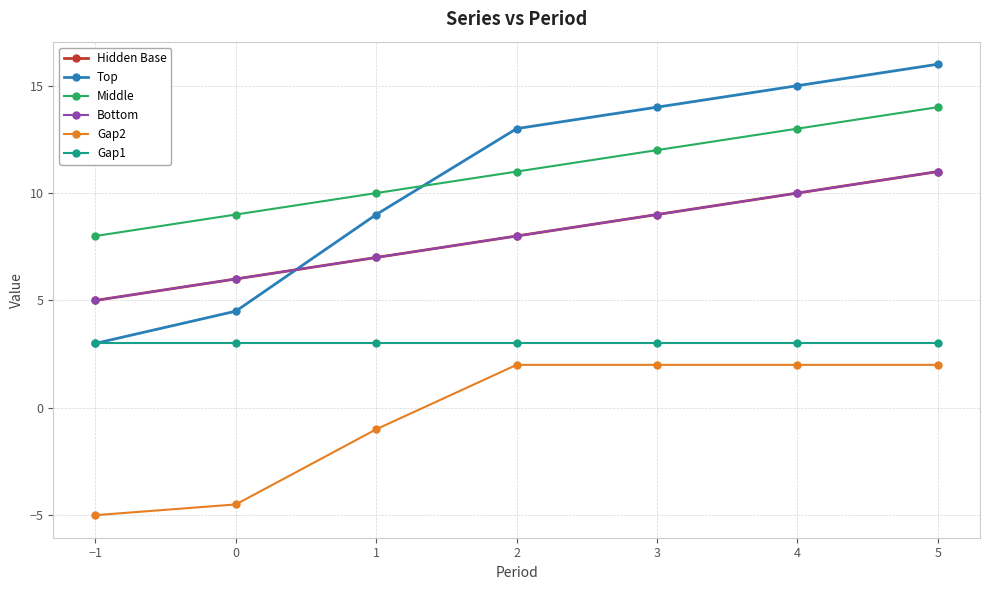

What is the label of the 7th point from the left?

5